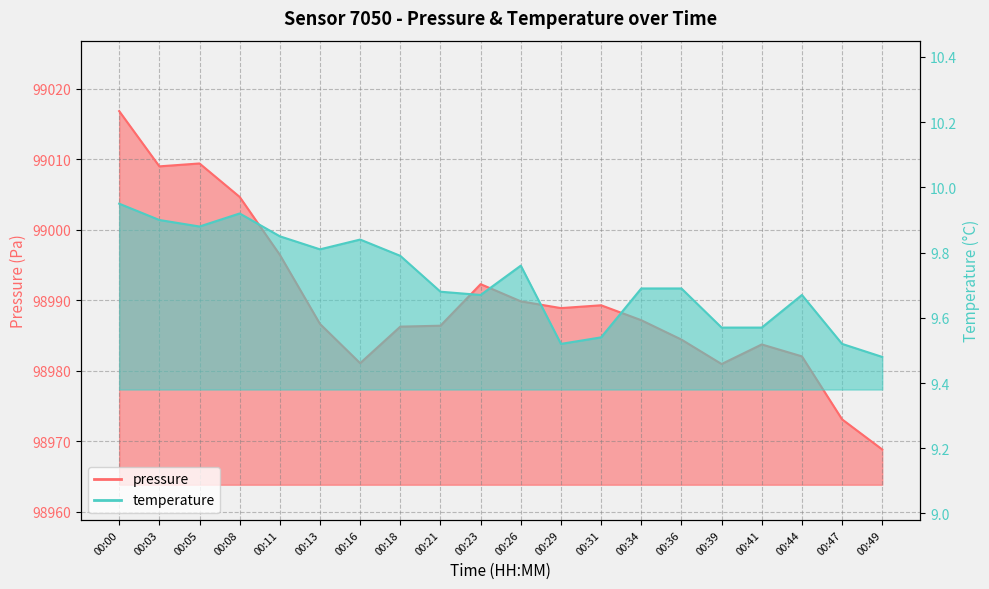

Which label corresponds to the smallest value in the chart?

00:49